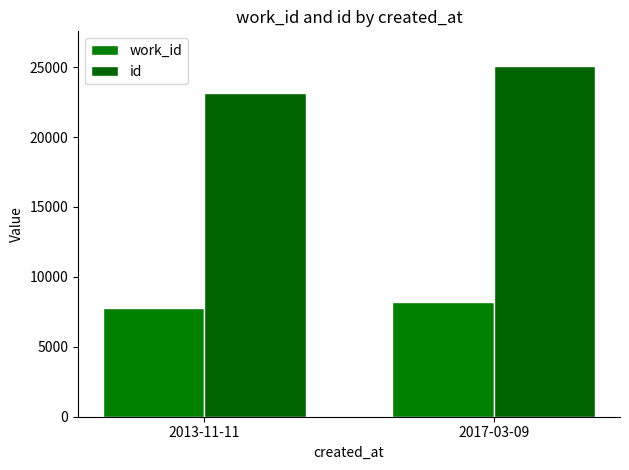

Which has a higher value, 2017-03-09 or 2013-11-11?

2017-03-09